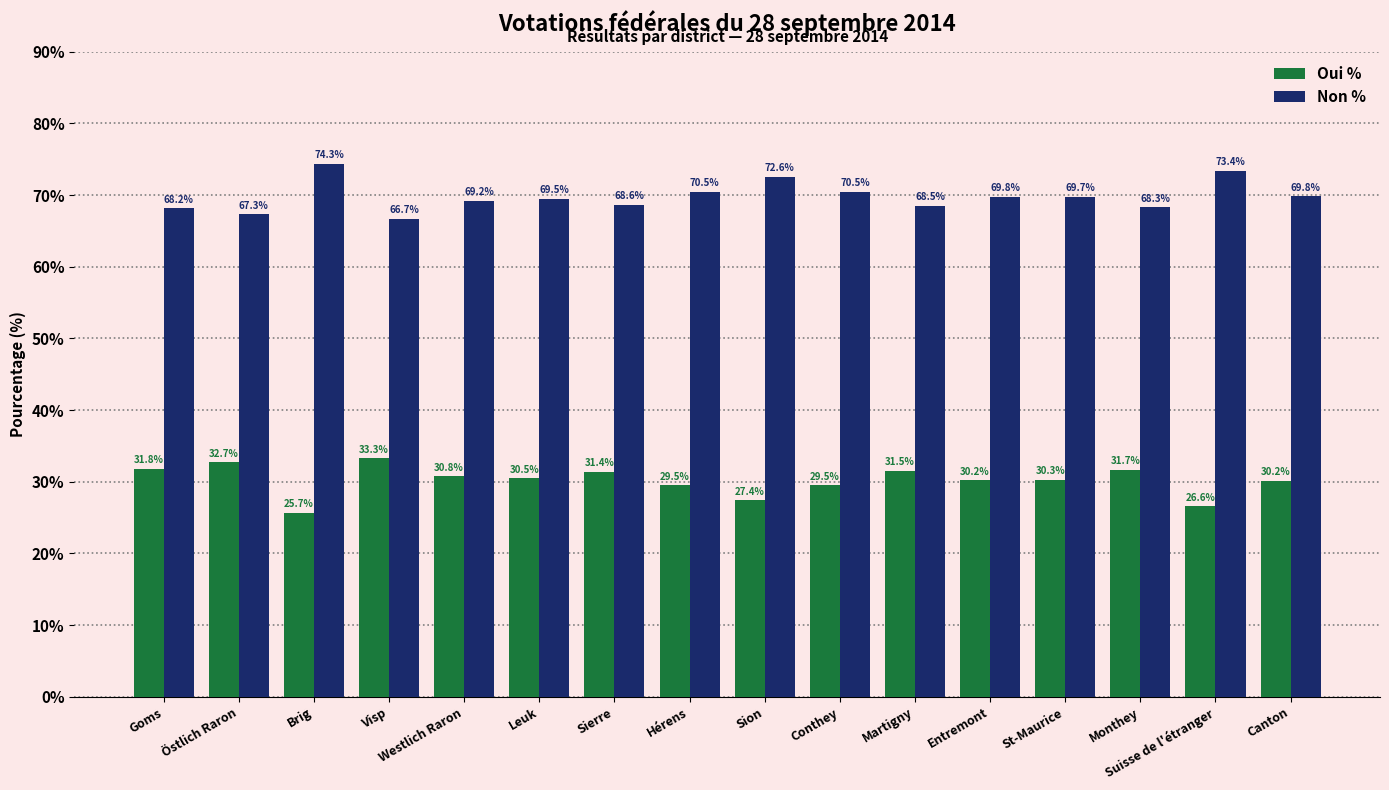

What is the label of the 12th bar from the right?

Westlich Raron